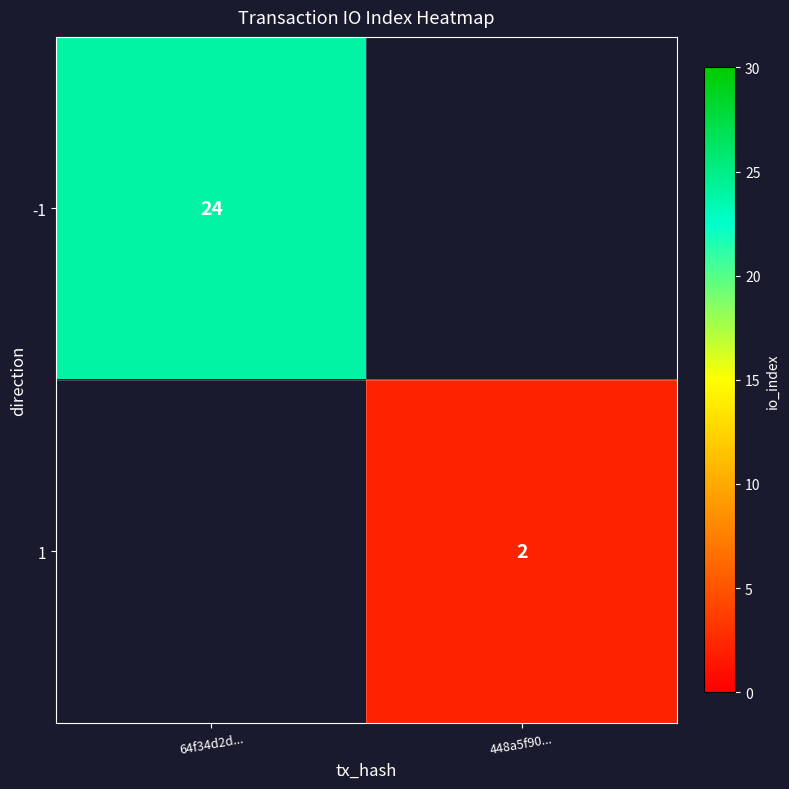

True or false: -1 has a value of 13 at 64f34d2d....

False